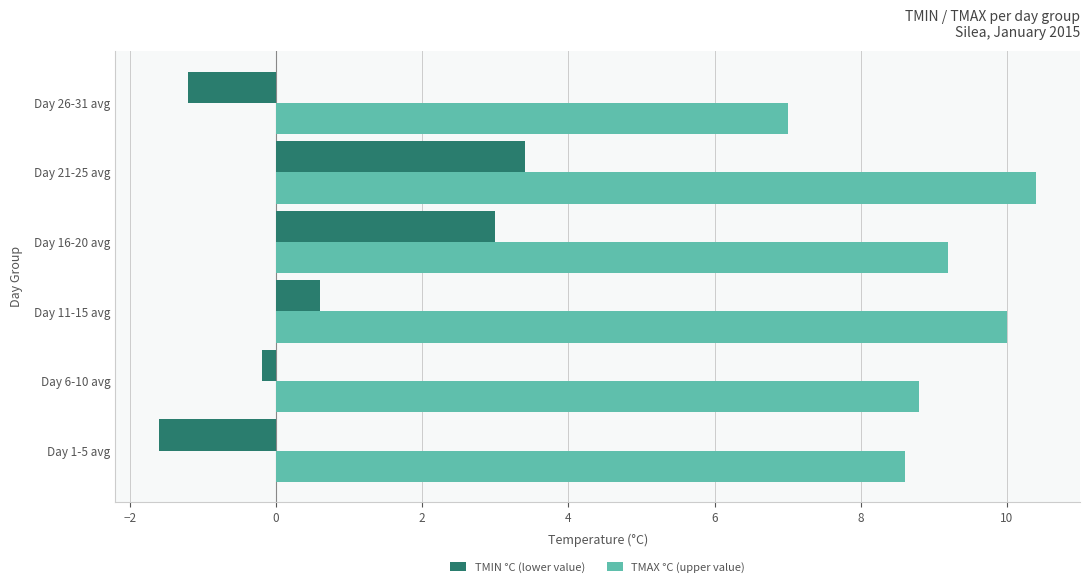

Which series has the largest total across all categories?

TMAX °C (upper value)